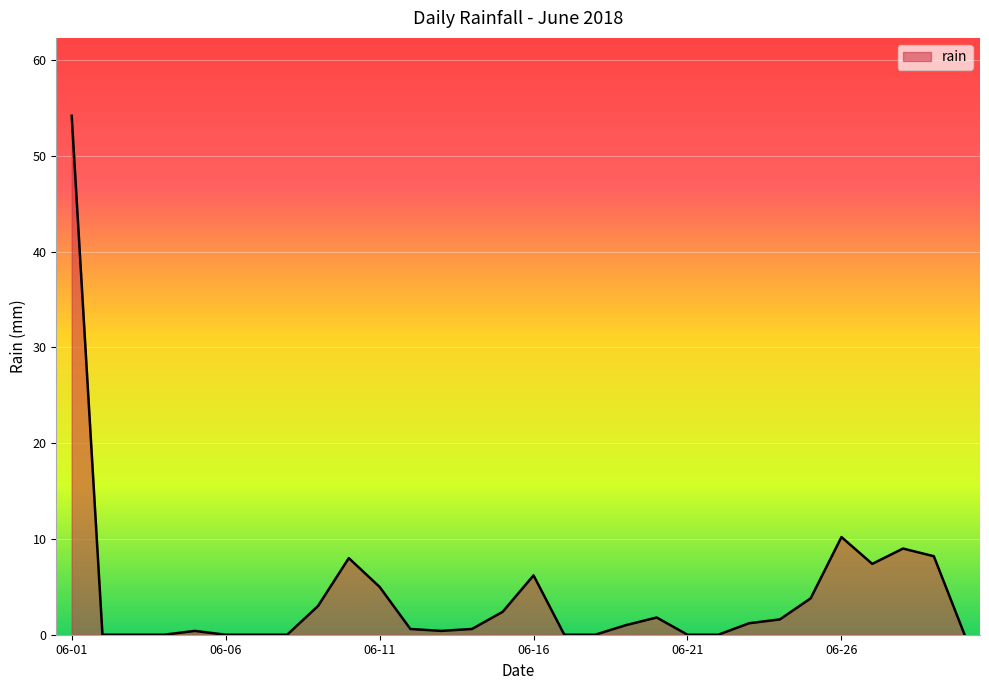

What is the difference between the maximum and minimum values?

54.2